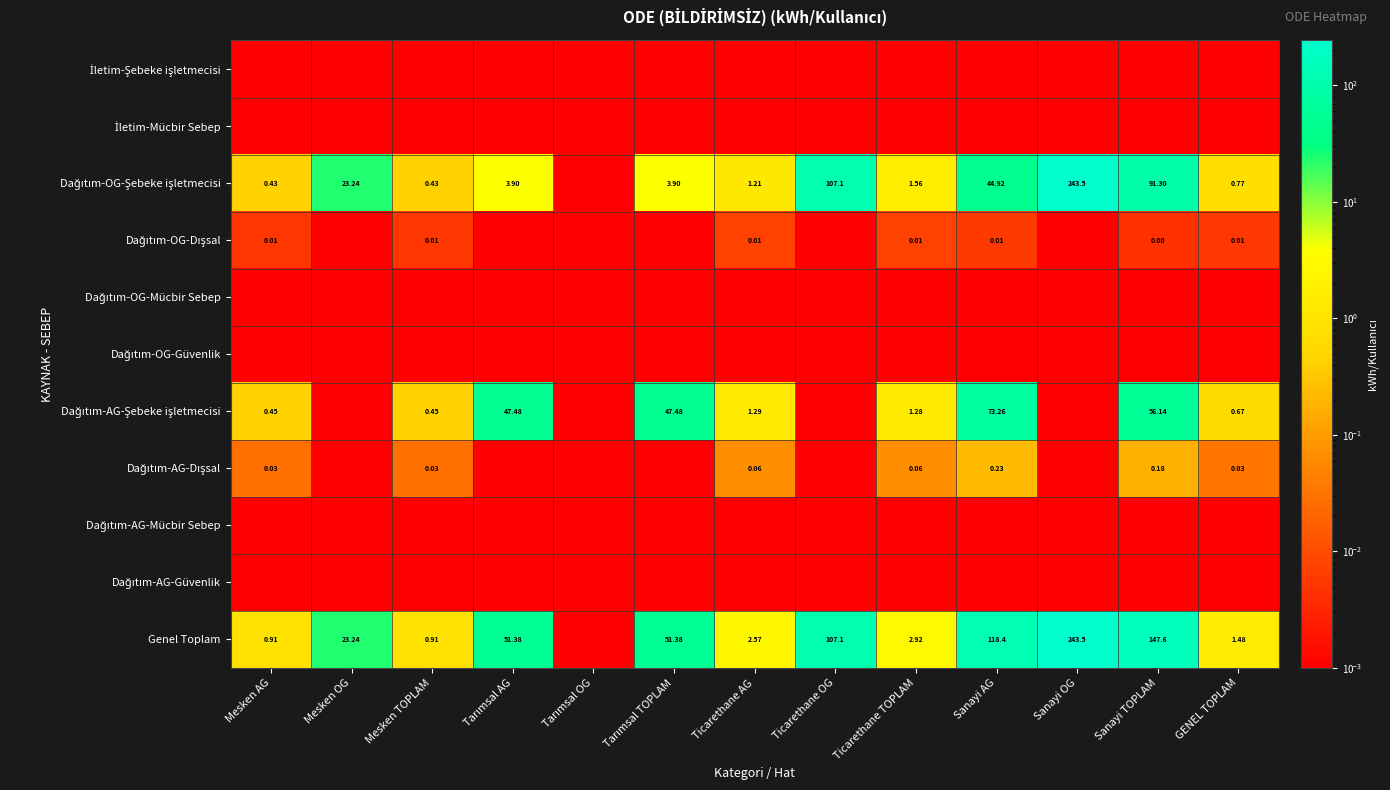

The value of Dağıtım-AG-Mücbir Sebep at Ticarethane AG is 0.0. True or false?

True